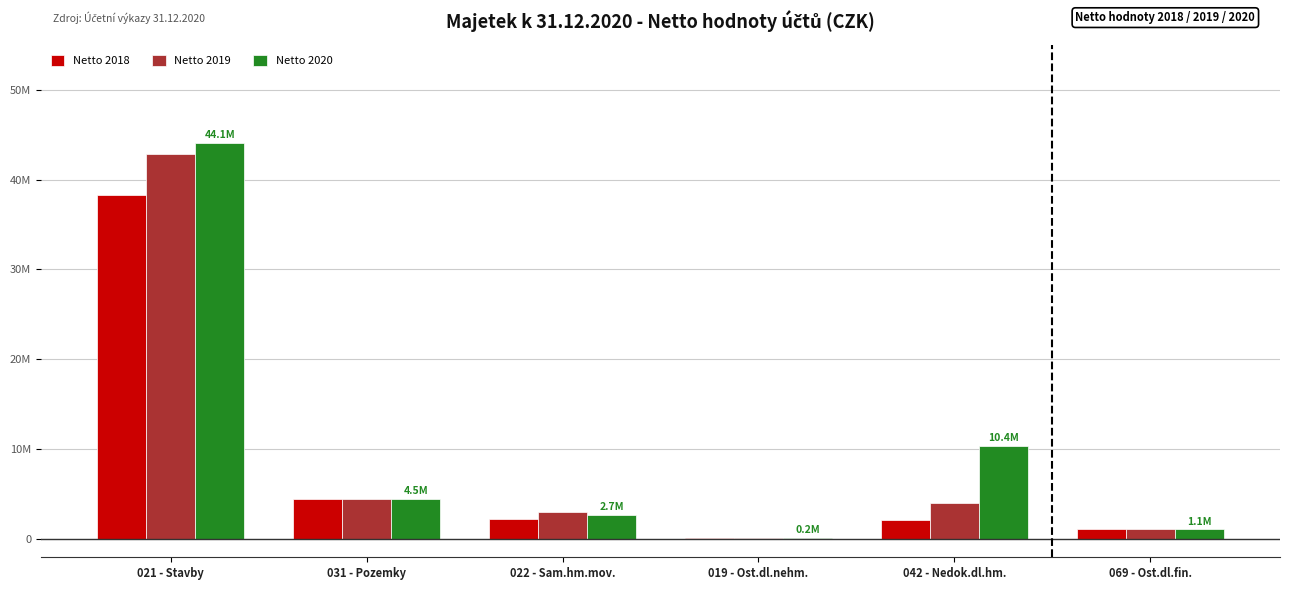

Is it true that Netto 2019 equals 42784486.9 at 021 - Stavby?

True